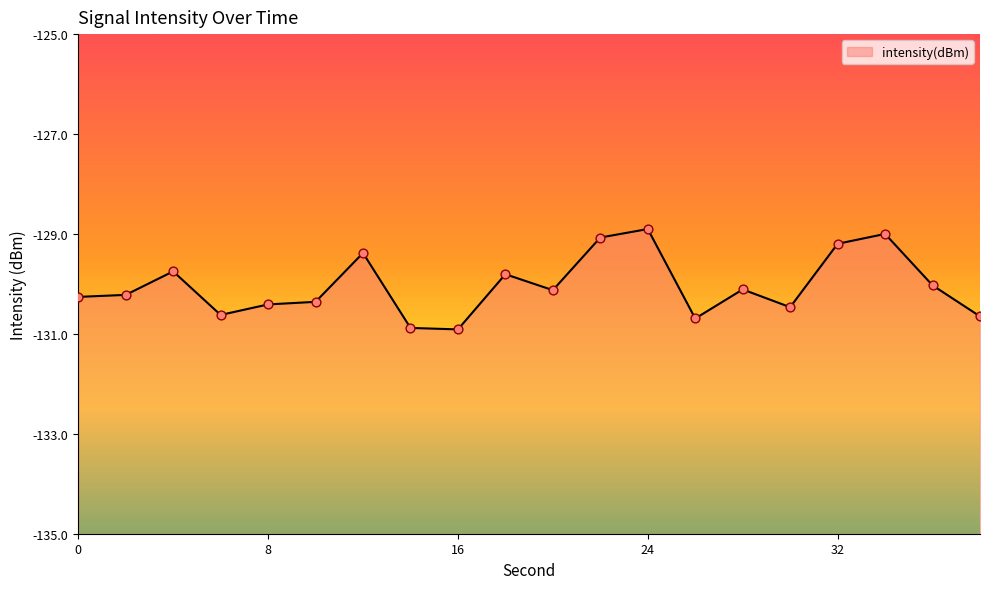

Which has a higher value, 12 or 4?

12